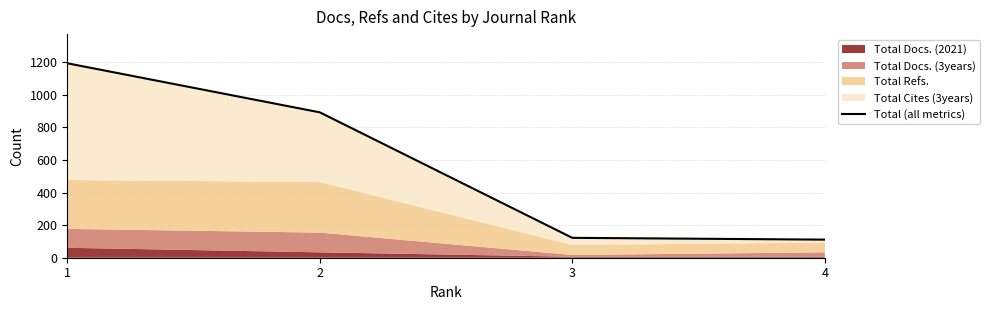

Between 3 and 4, which is larger?

3